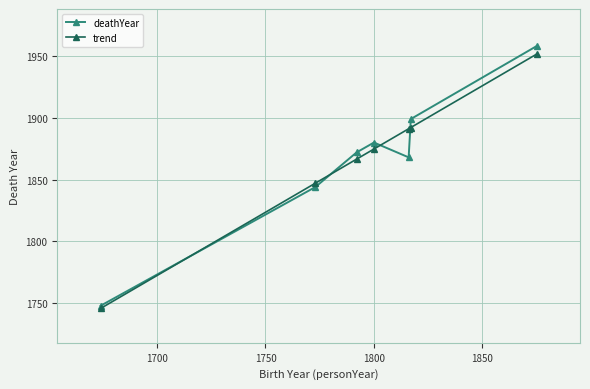

At how many categories does at least one series exceed 1765?

6